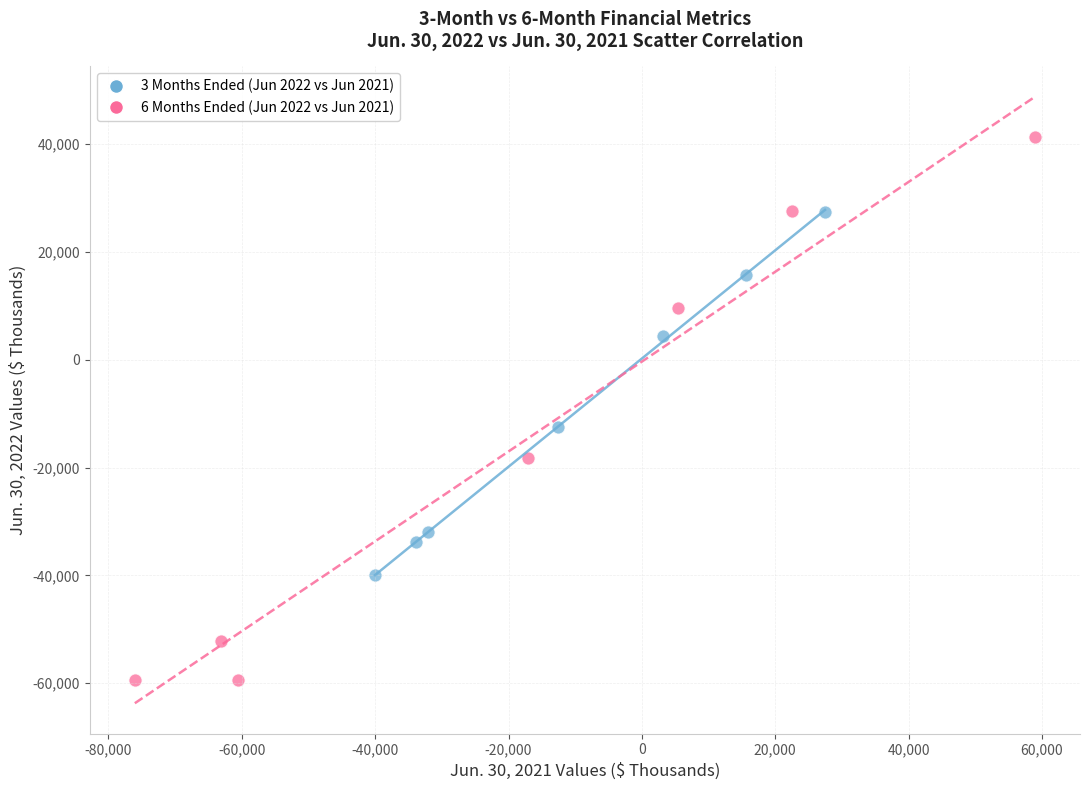

Which series contains the highest Y value?

6 Months Ended (Jun 2022 vs Jun 2021)